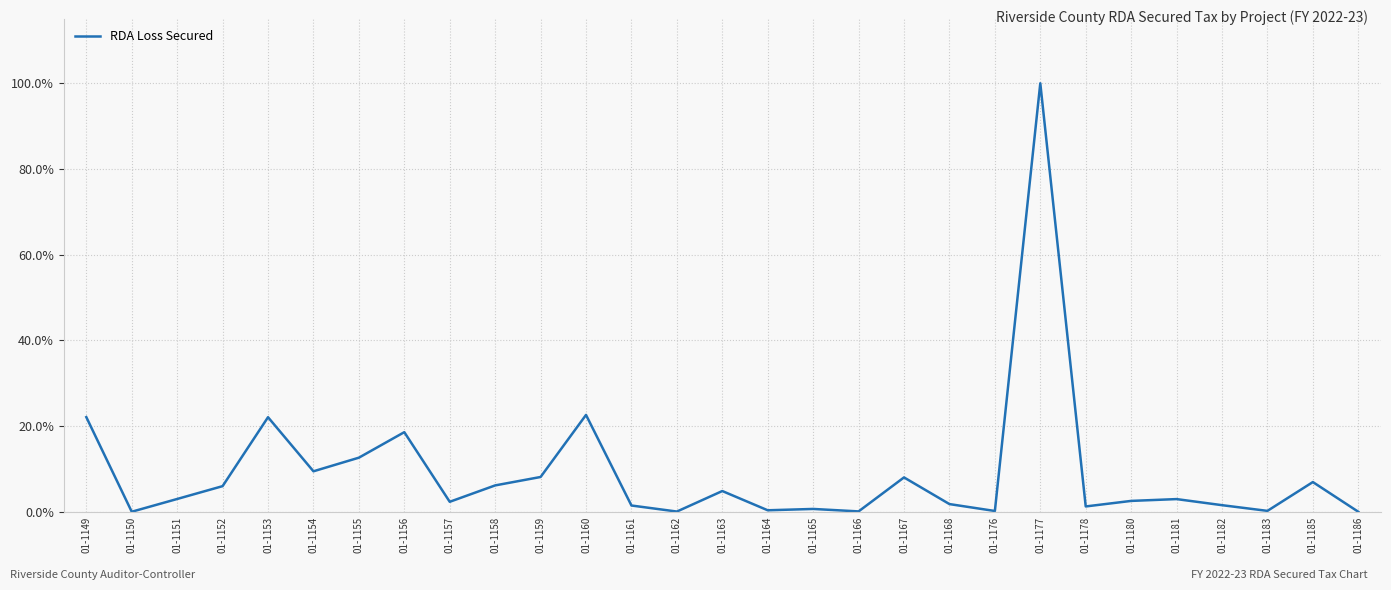

The chart shows a value of 4.8 at 01-1163. True or false?

True